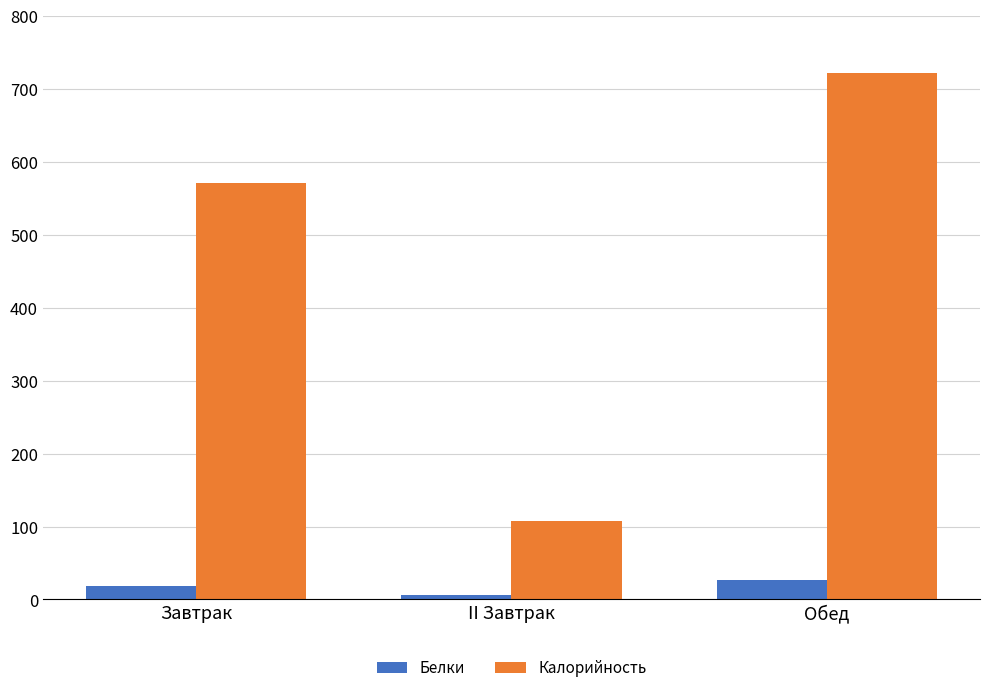

Rank the categories by Калорийность value from lowest to highest.

II Завтрак, Завтрак, Обед